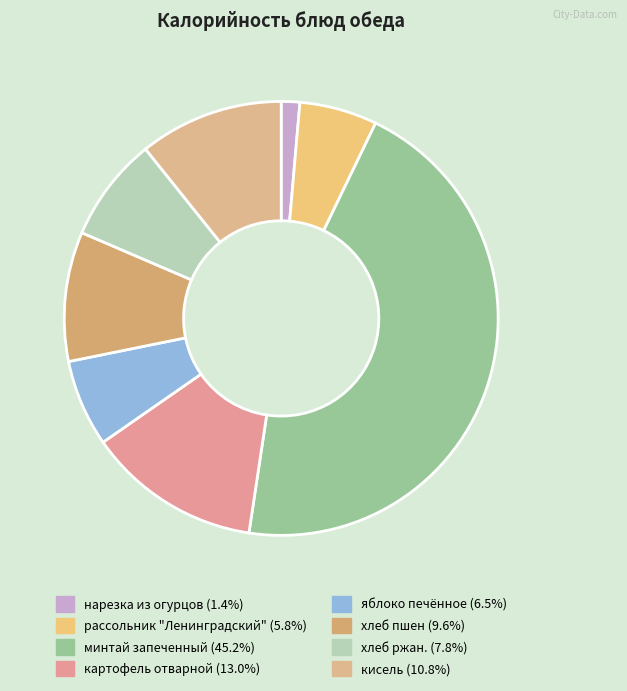

To the nearest percent, what percentage of the pie is хлеб ржан.?

8%